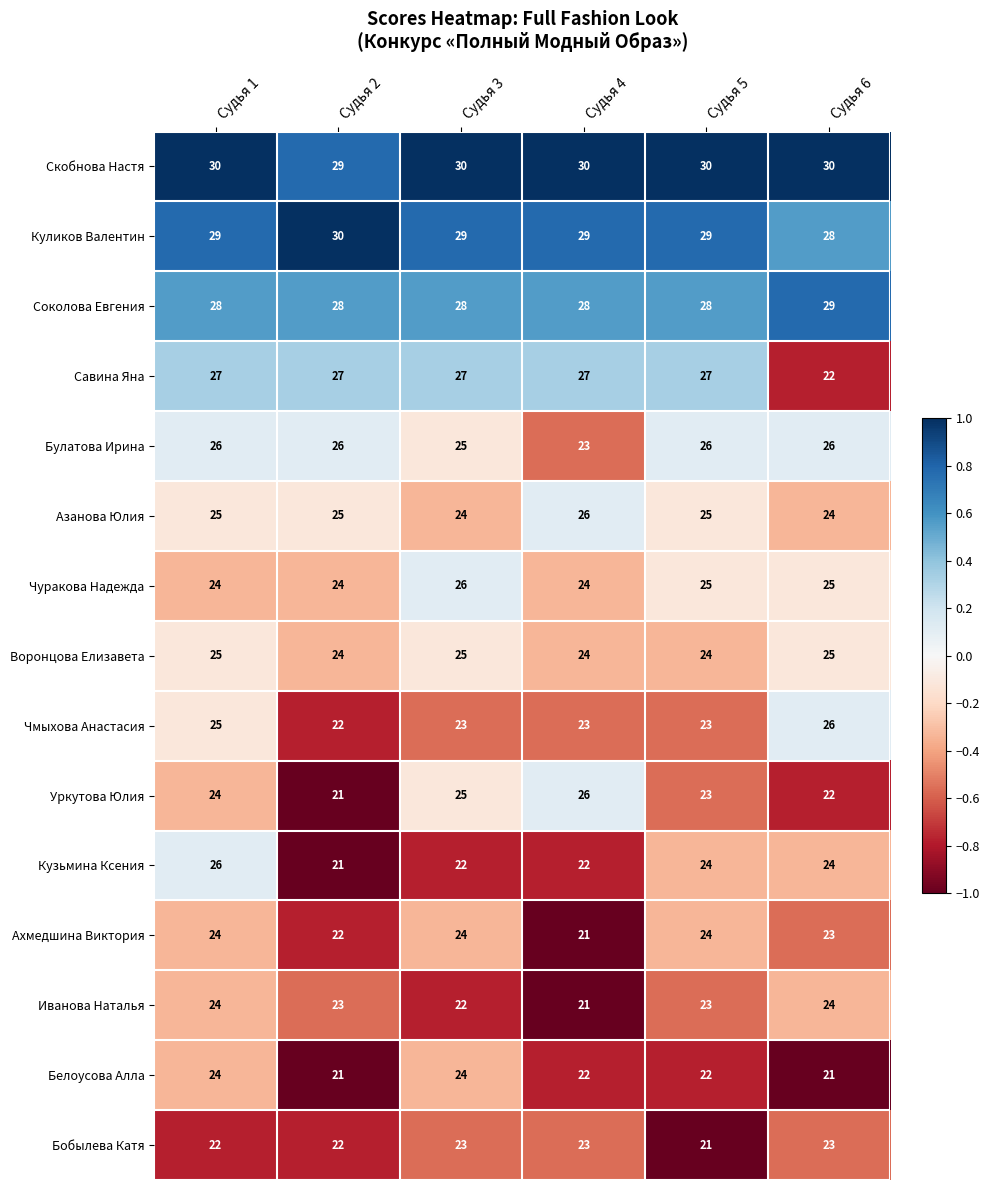

Between Судья 2 and Судья 4, which series saw the biggest shift?

Уркутова Юлия